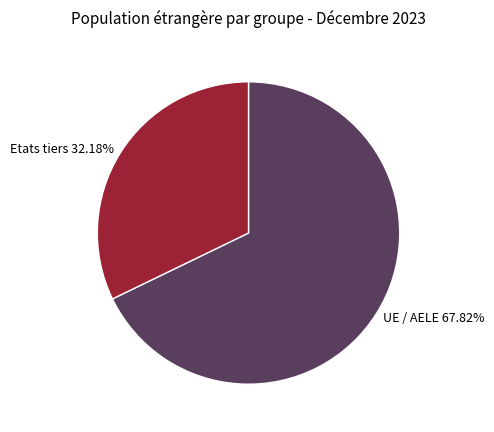

Between Etats tiers and UE / AELE, which is larger?

UE / AELE